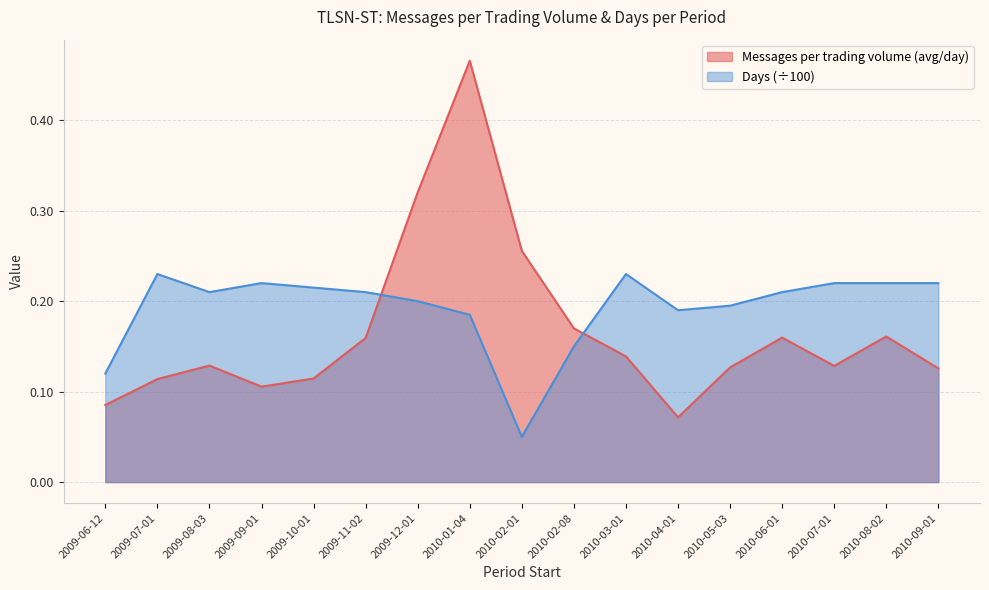

What is the label of the 15th point from the left?

2010-07-01